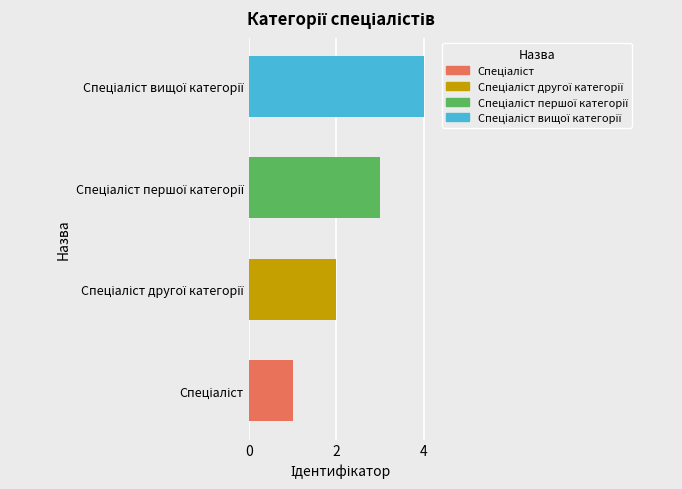

What is the sum of all values?

10